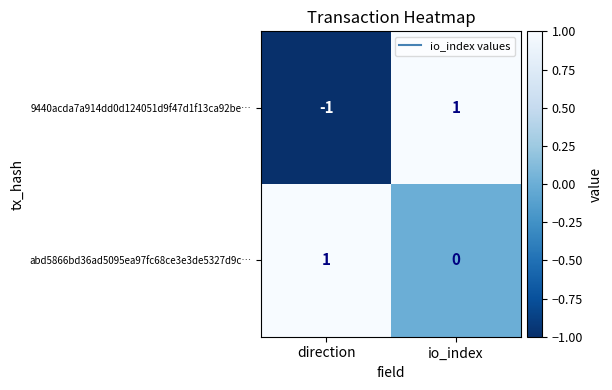

What is the minimum value shown in the chart?

-1